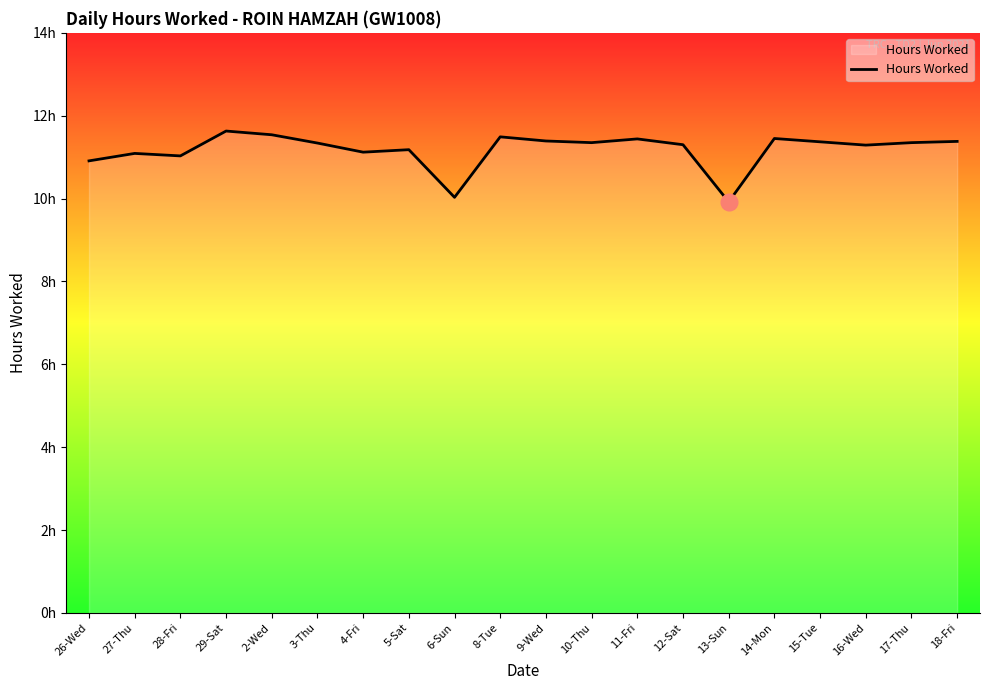

Is this an area chart (filled region under the line)?

Yes